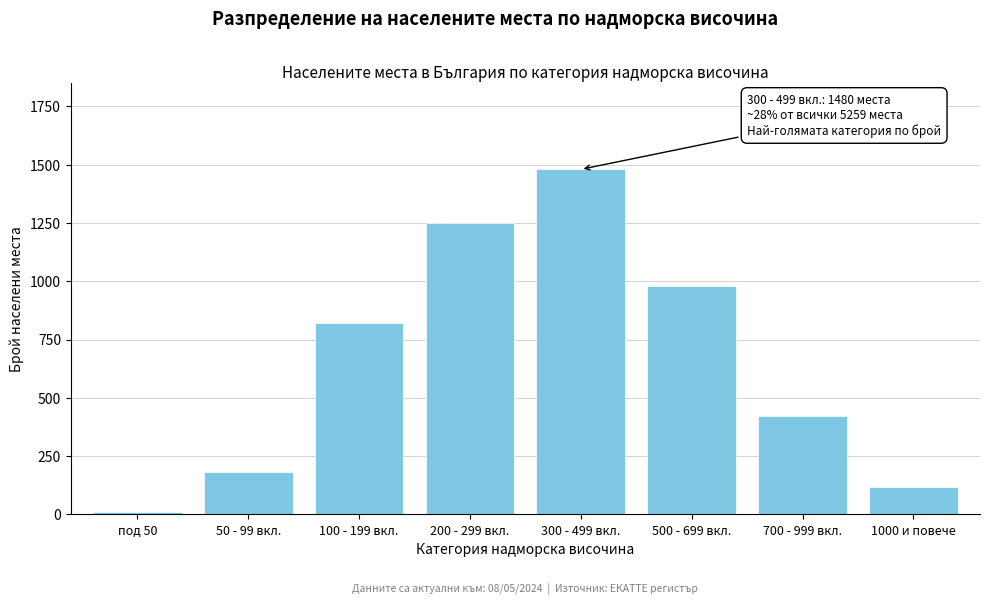

Reading left to right, extract all data points from this chart.

12	180	820	1250	1480	980	420	117